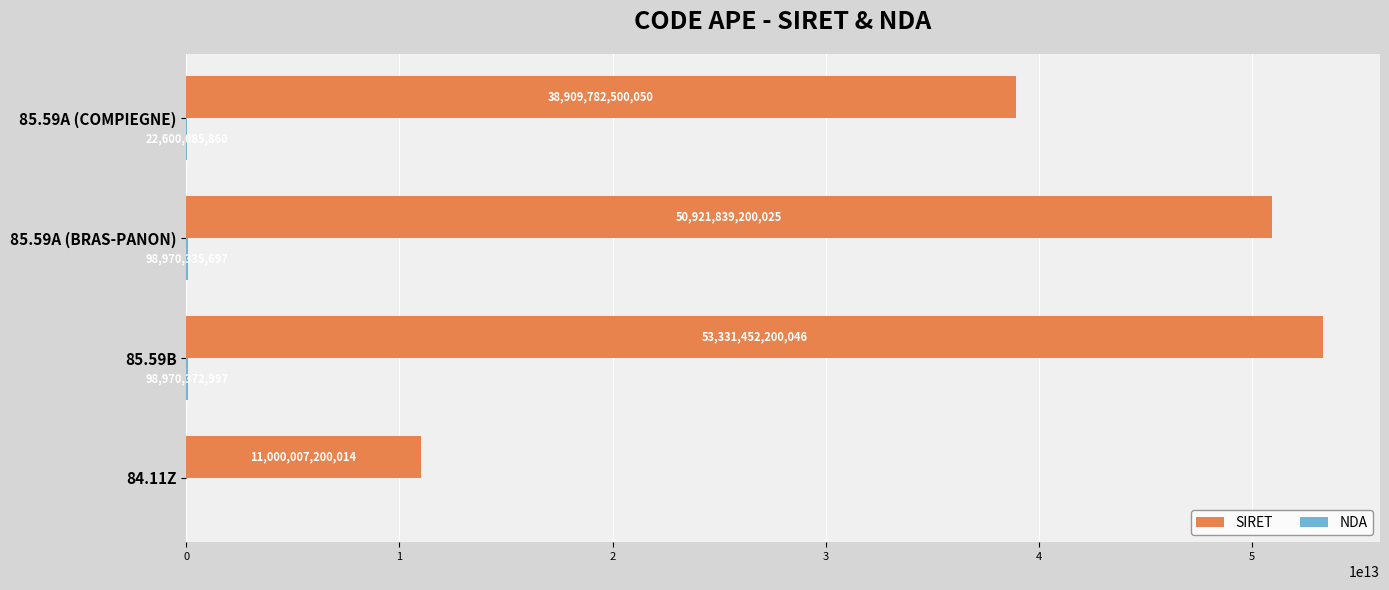

Which series has the largest total across all categories?

SIRET